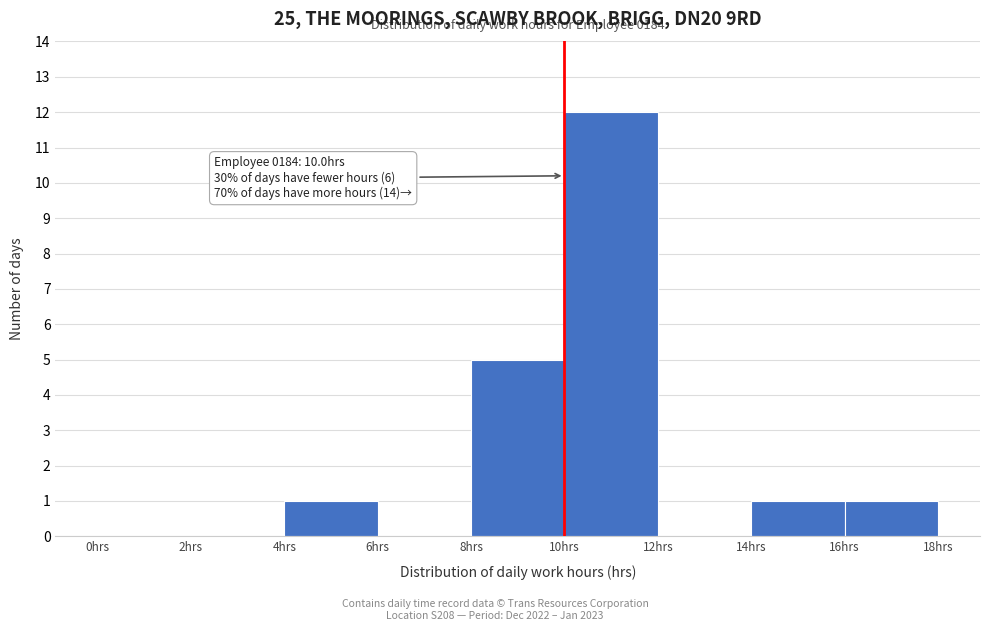

Which range on the x-axis has the tallest bar?

10 to 12